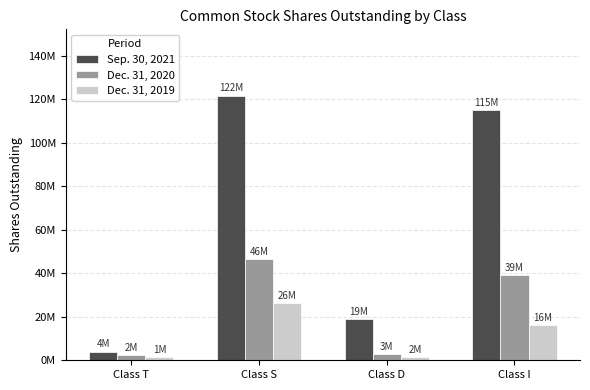

The value of Sep. 30, 2021 at Class I is 114807327. True or false?

True